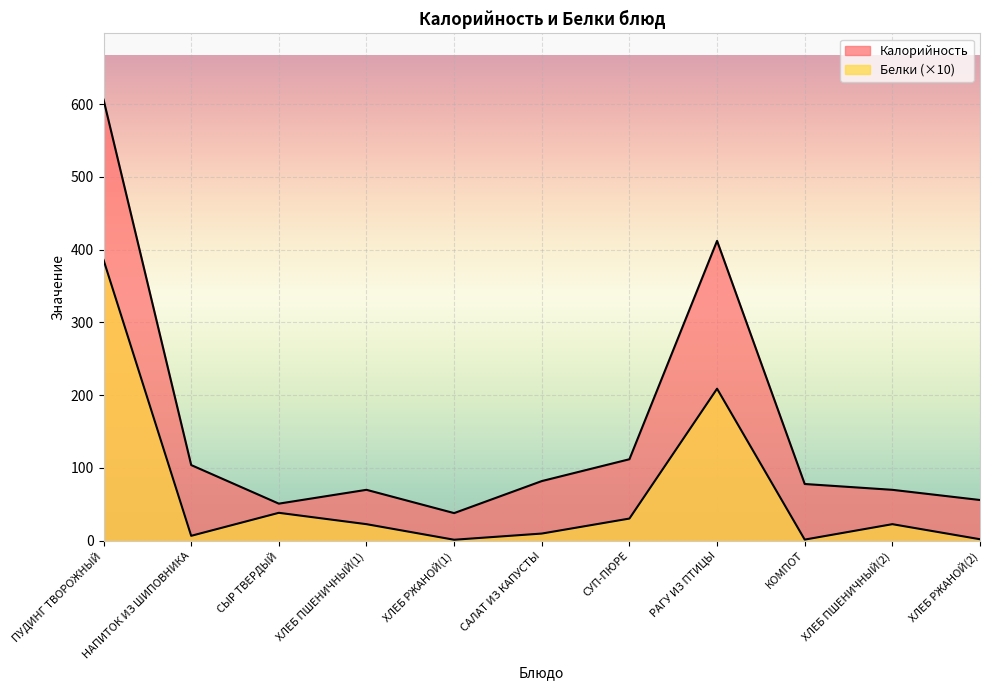

Reading left to right, extract all data points from this chart.

Калорийность: 606.0	104.0	51.0	70.0	38.0	82.0	112.0	412.0	78.0	70.0	56.0
Белки: 385.8	6.8	38.4	22.8	1.4	9.9	30.5	208.9	1.6	22.8	2.1